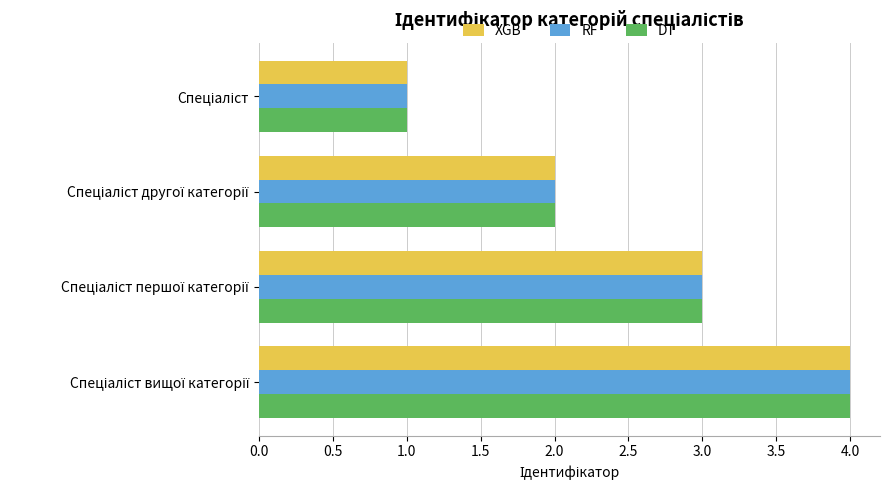

What is the sum of all XGB values?

10